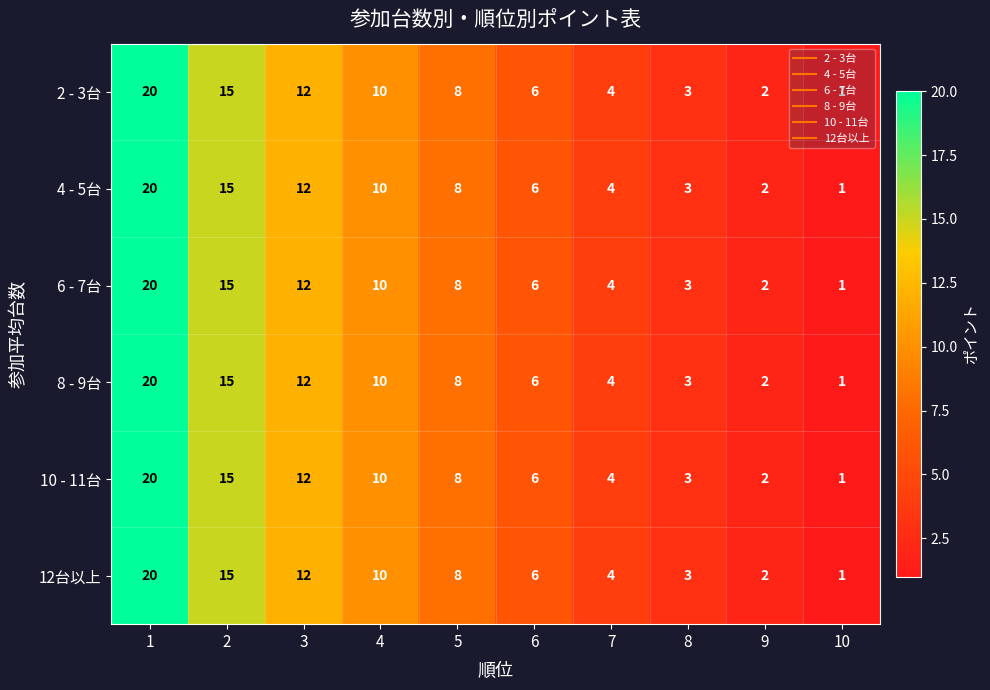

Which category has the lowest value in the 6 - 7台 series?

10